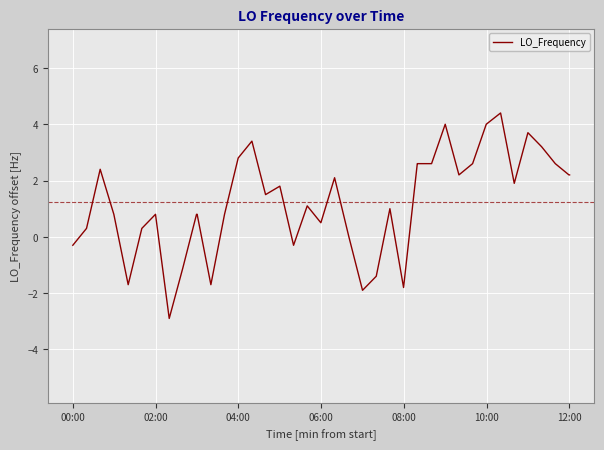

What is the smallest value displayed?

-2.9